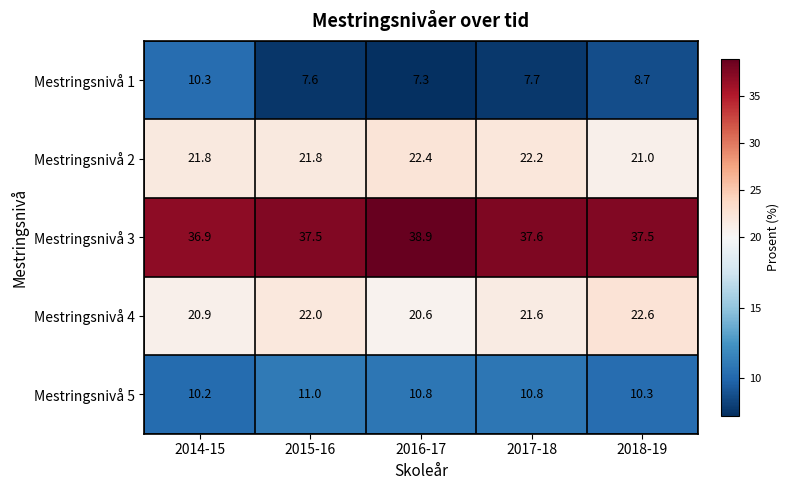

Rank the series at 2017-18 from highest to lowest value.

Mestringsnivå 3, Mestringsnivå 2, Mestringsnivå 4, Mestringsnivå 5, Mestringsnivå 1